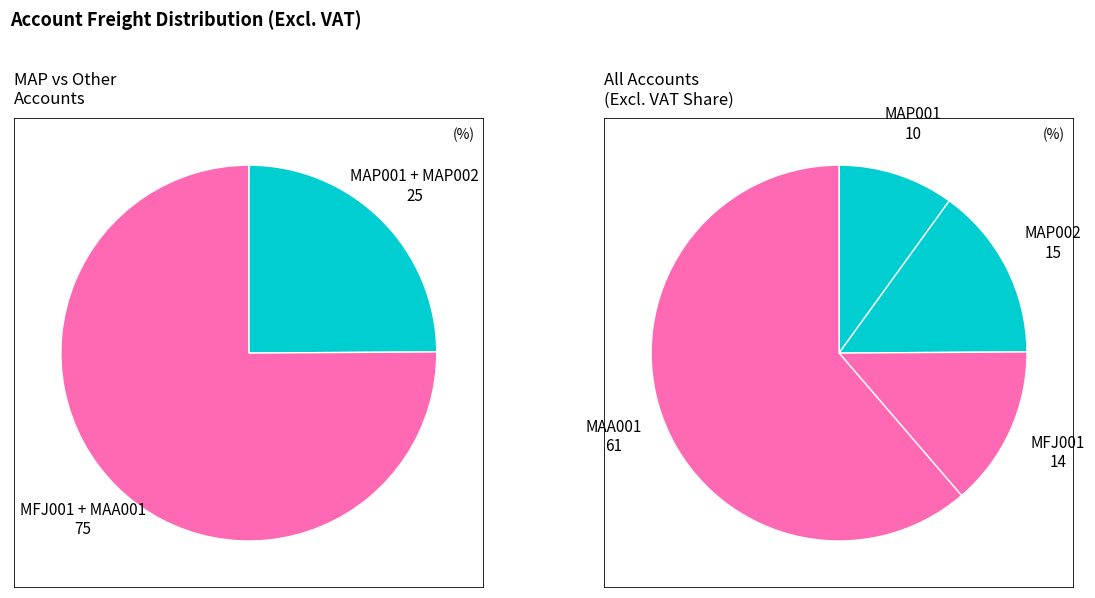

To the nearest percent, what portion does MAP001 represent?

10%